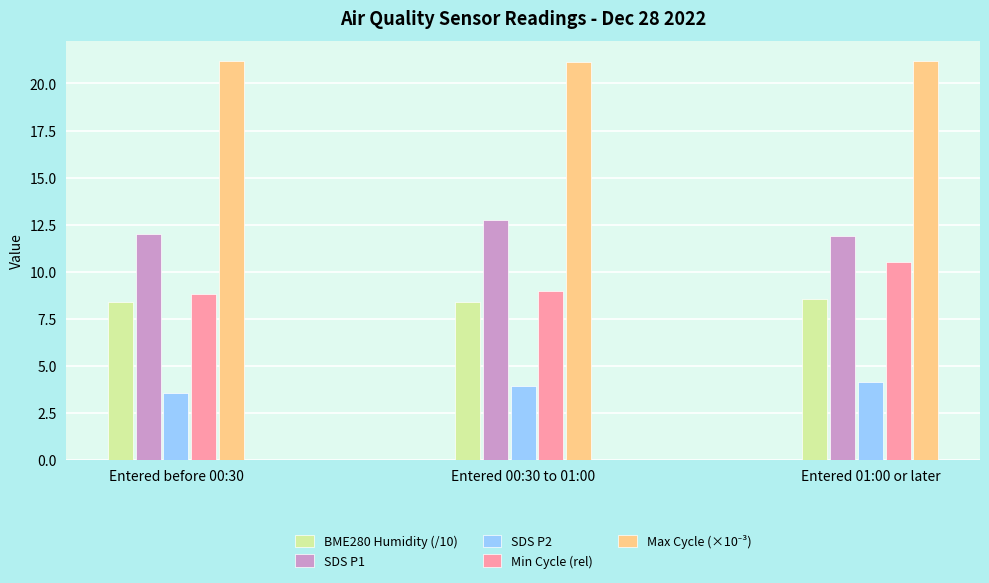

What is the spread (max minus min) of values at Entered 00:30 to 01:00?

17.2